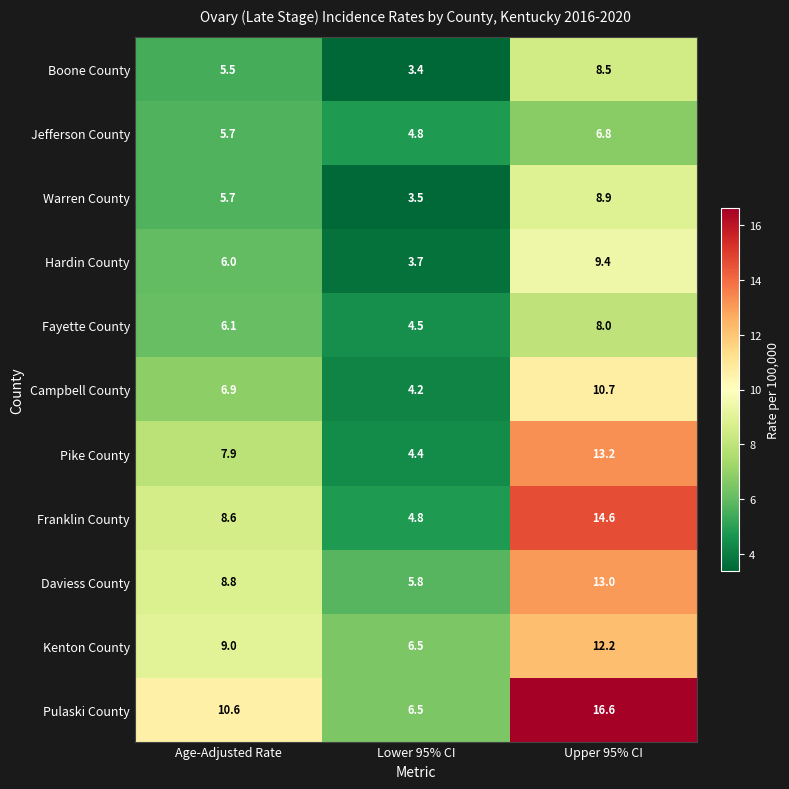

Which series has the largest range (max minus min)?

Pulaski County